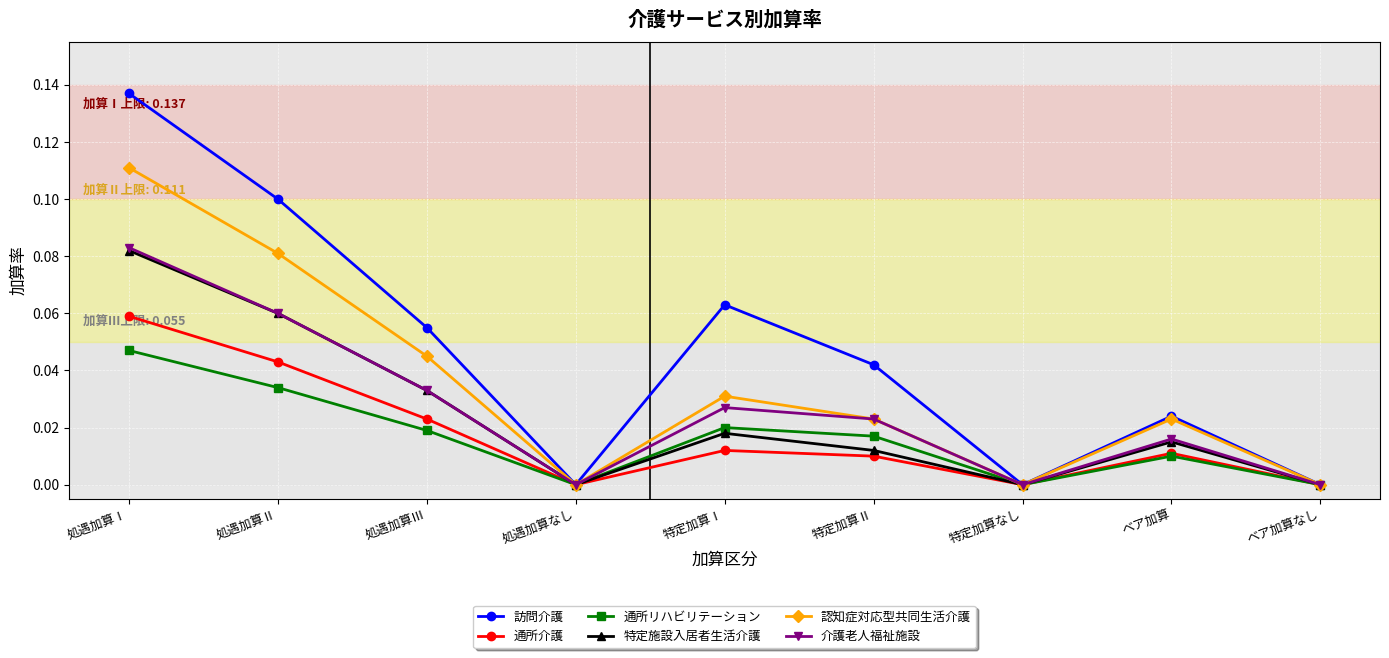

The value of 認知症対応型共同生活介護 at 処遇加算なし is 0.0. True or false?

True